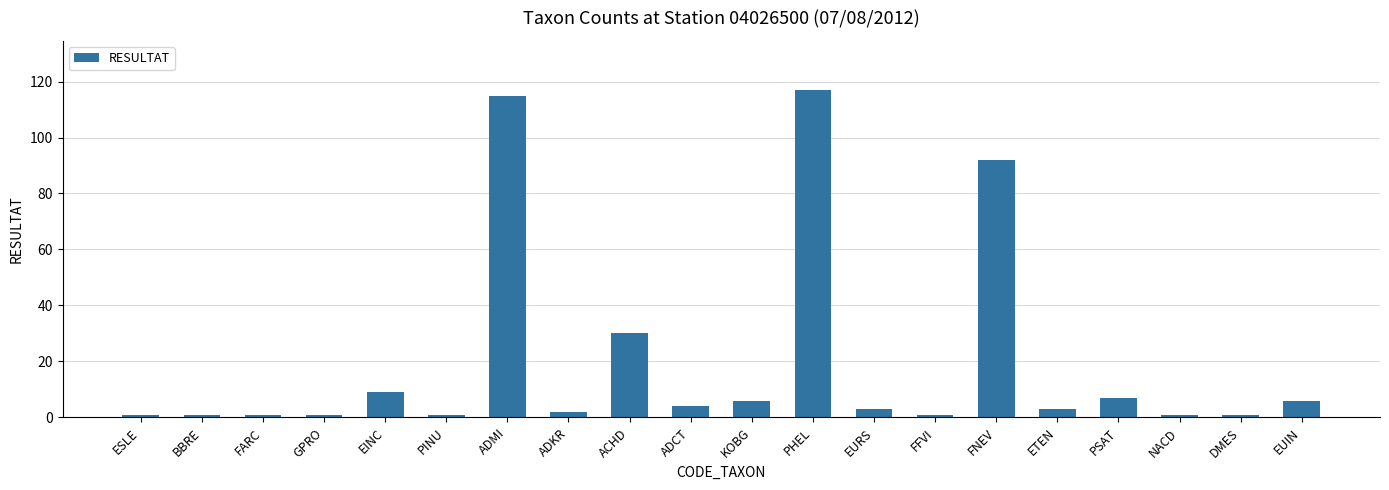

What is the difference between the values at ESLE and PSAT?

6